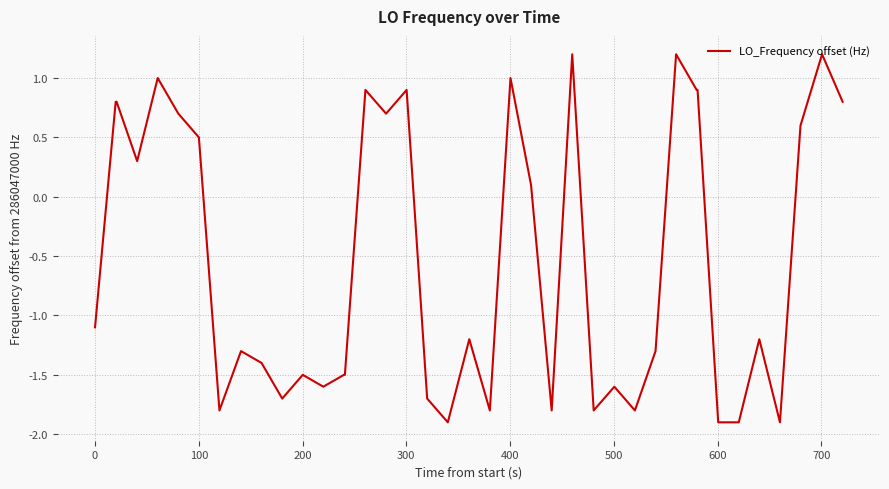

What is the sum of all values?

-20.7